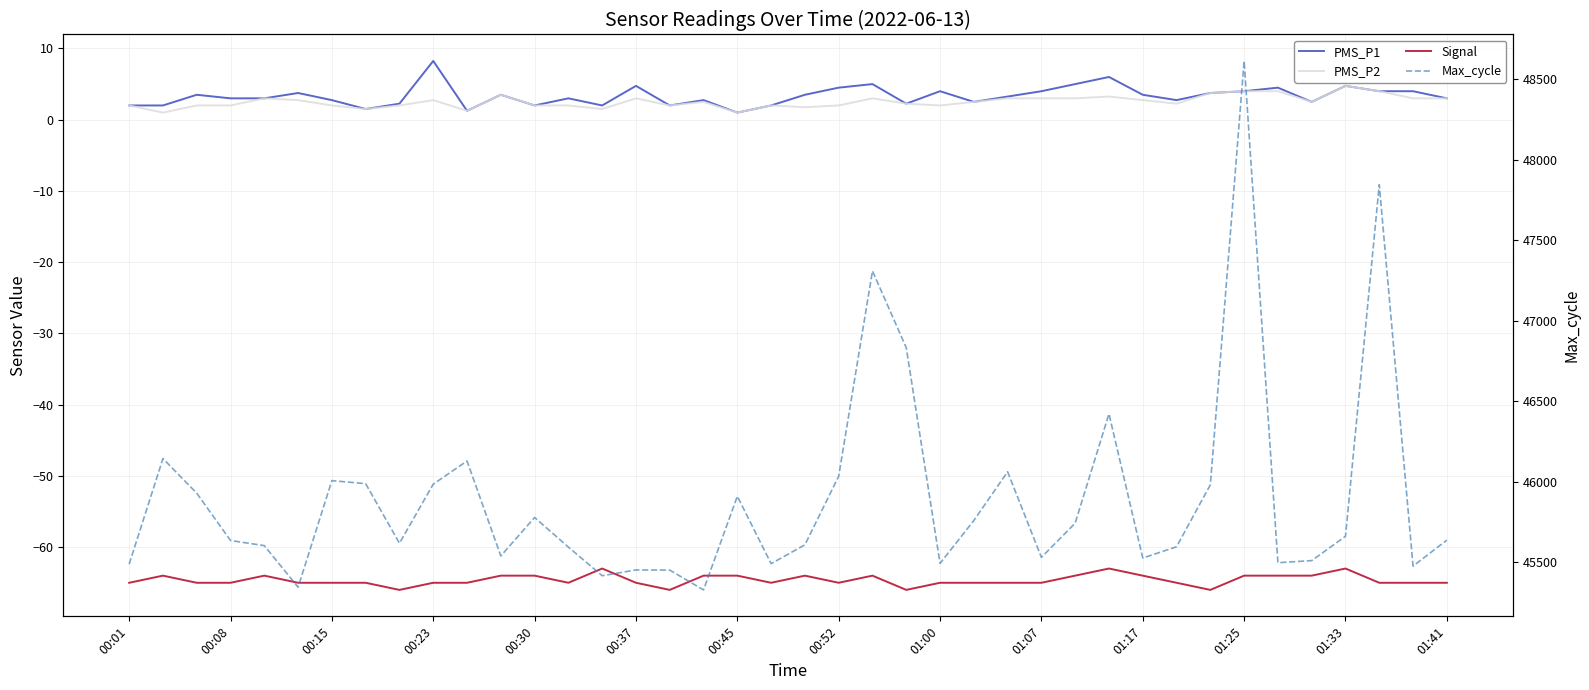

True or false: Signal has more than 2 points higher than both neighbors.

True